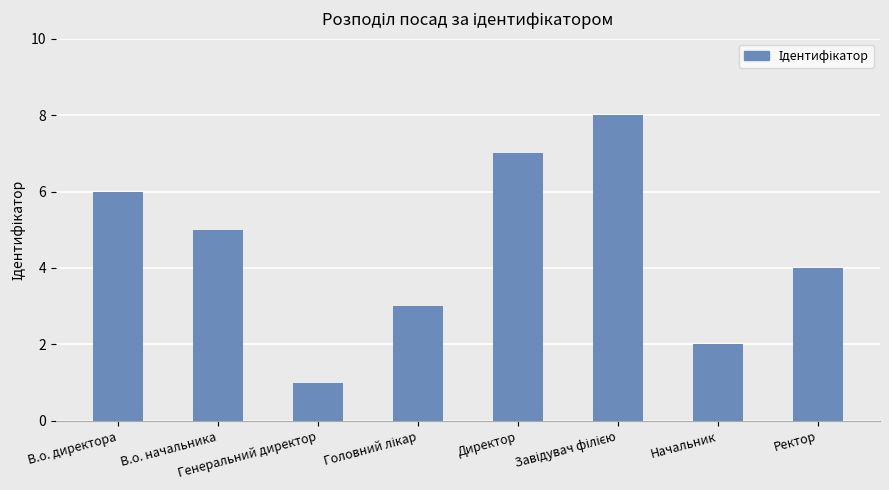

How many distinct data groups are displayed?

1